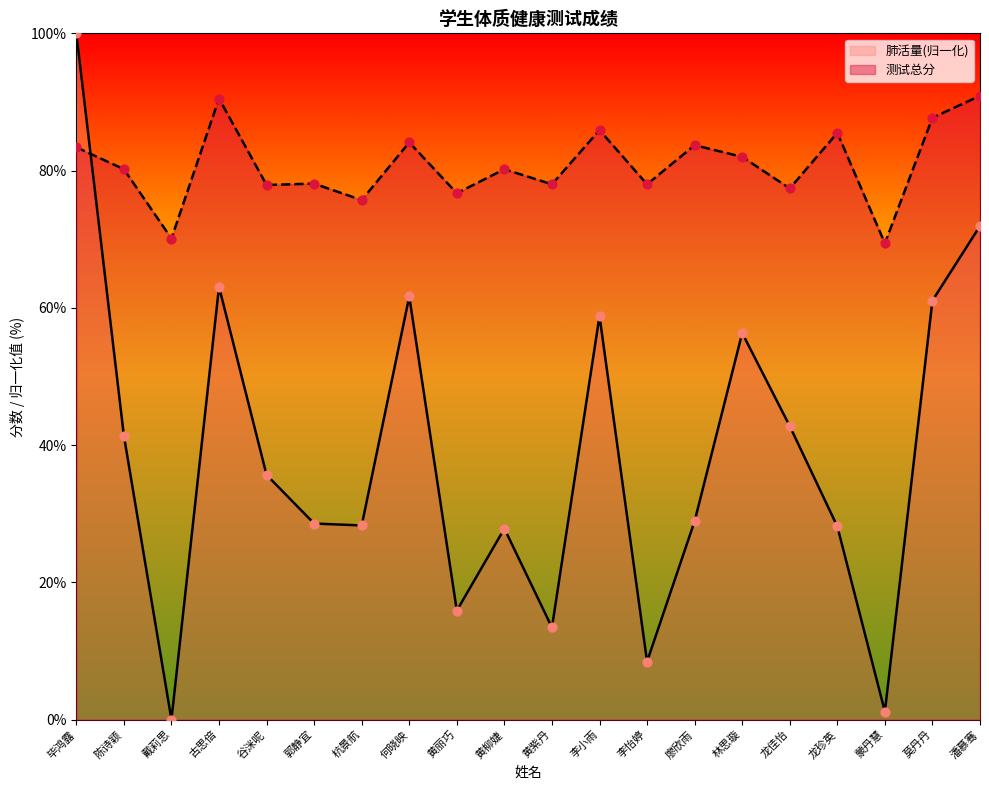

At how many categories does at least one series exceed 10?

20